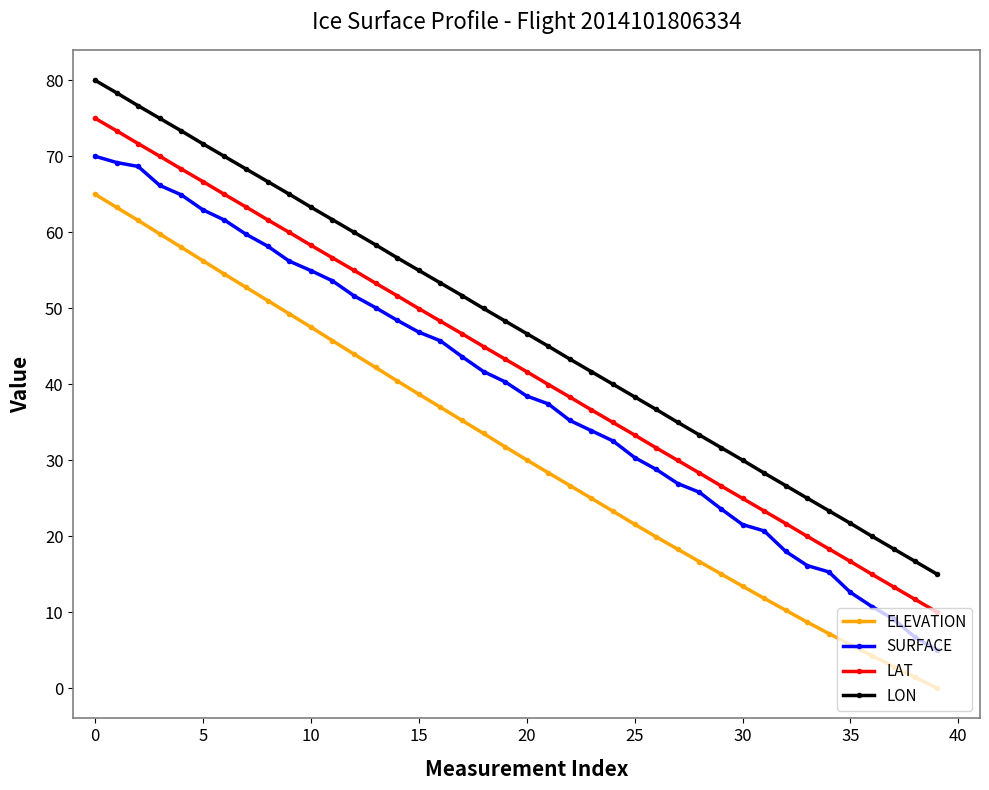

Rank the series by their maximum value, from lowest to highest.

ELEVATION, SURFACE, LAT, LON